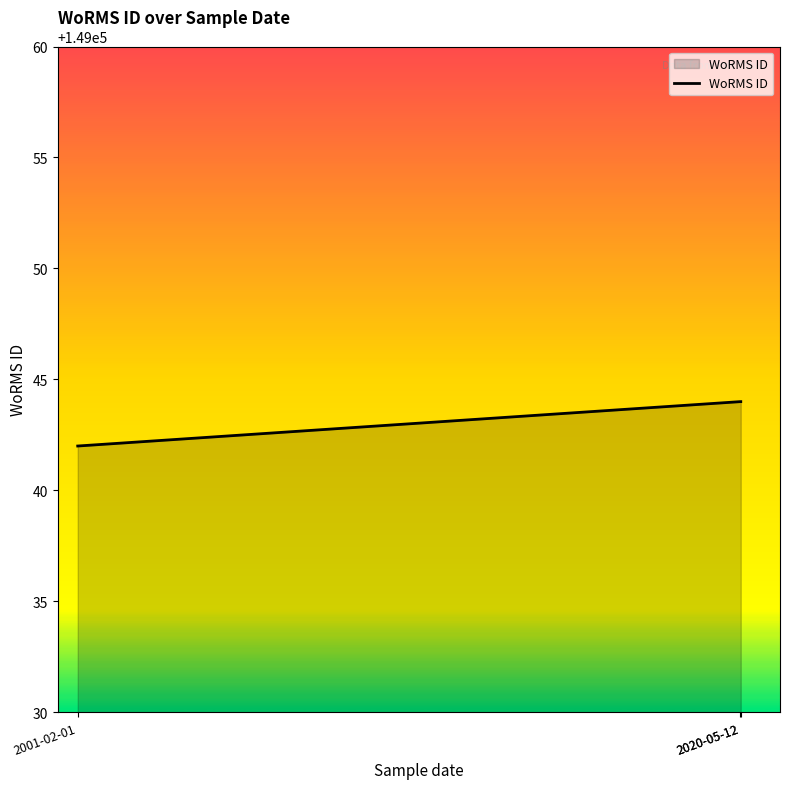

Count the number of data series in this chart.

1